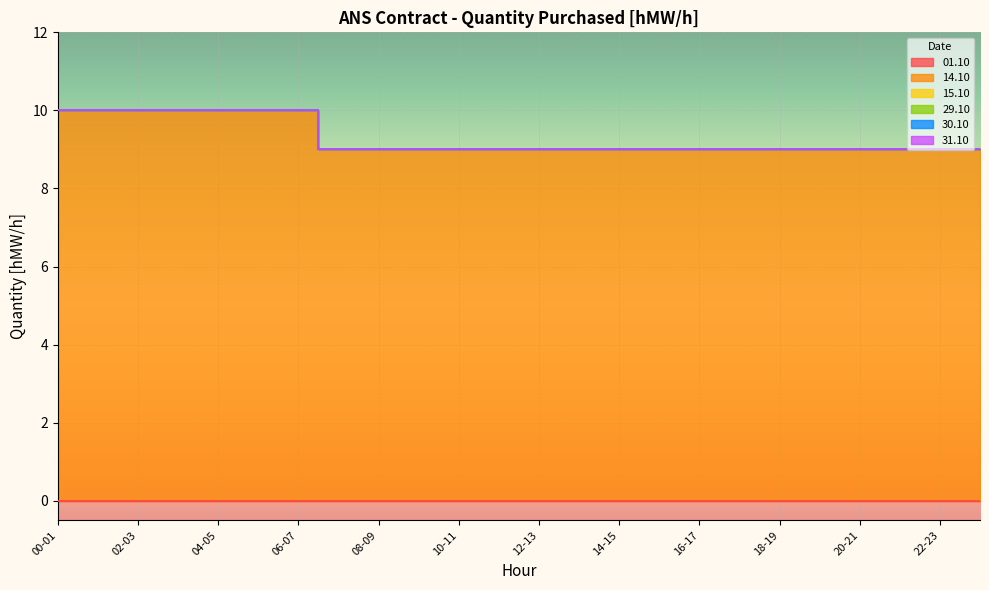

Reading left to right, list all the values displayed in this chart.

01.10: 0	0	0	0	0	0	0	0	0	0	0	0	0	0	0	0	0	0	0	0	0	0	0	0
14.10: 10	10	10	10	10	10	10	9	9	9	9	9	9	9	9	9	9	9	9	9	9	9	9	9
15.10: 0	0	0	0	0	0	0	0	0	0	0	0	0	0	0	0	0	0	0	0	0	0	0	0
29.10: 0	0	0	0	0	0	0	0	0	0	0	0	0	0	0	0	0	0	0	0	0	0	0	0
30.10: 0	0	0	0	0	0	0	0	0	0	0	0	0	0	0	0	0	0	0	0	0	0	0	0
31.10: 0	0	0	0	0	0	0	0	0	0	0	0	0	0	0	0	0	0	0	0	0	0	0	0